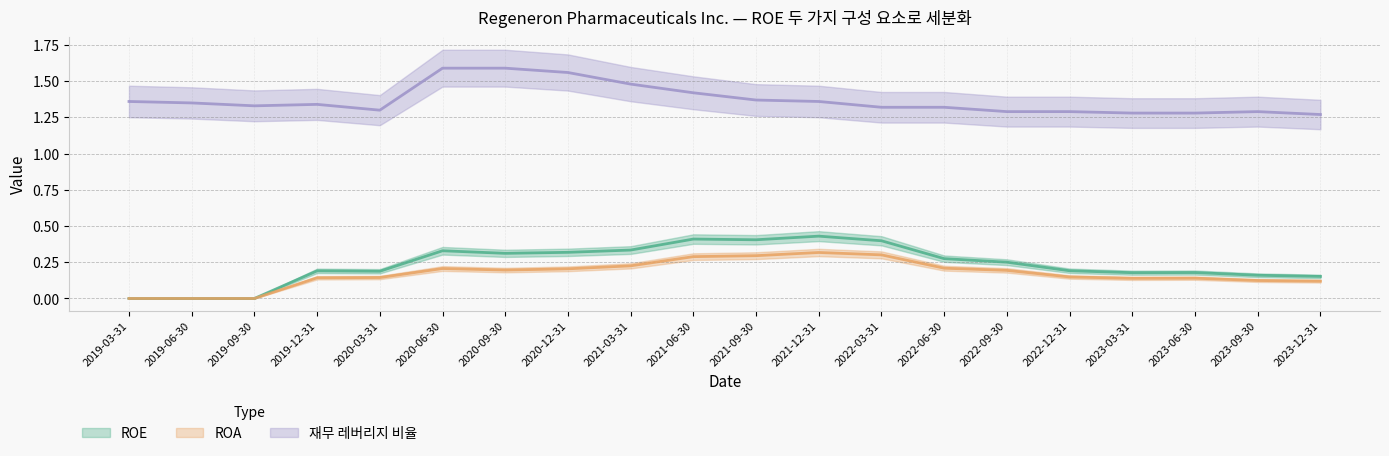

How many interior local peaks does the ROE series have?

5